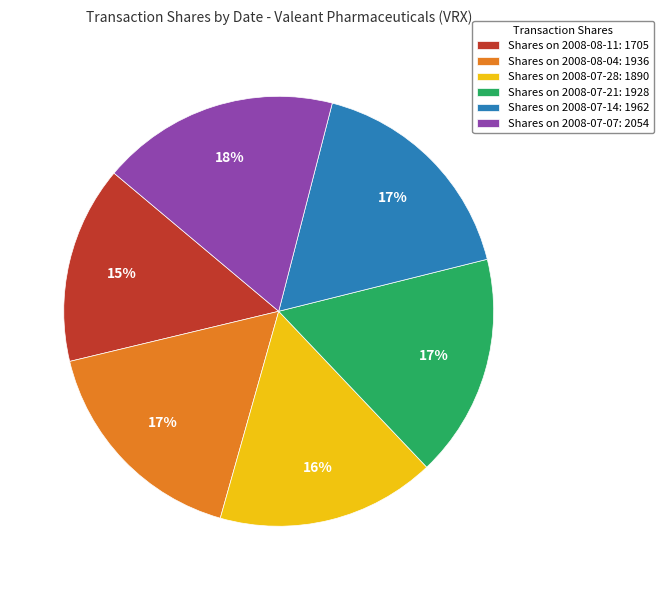

True or false: Shares on 2008-07-28: 1890 accounts for 16% of the total.

True